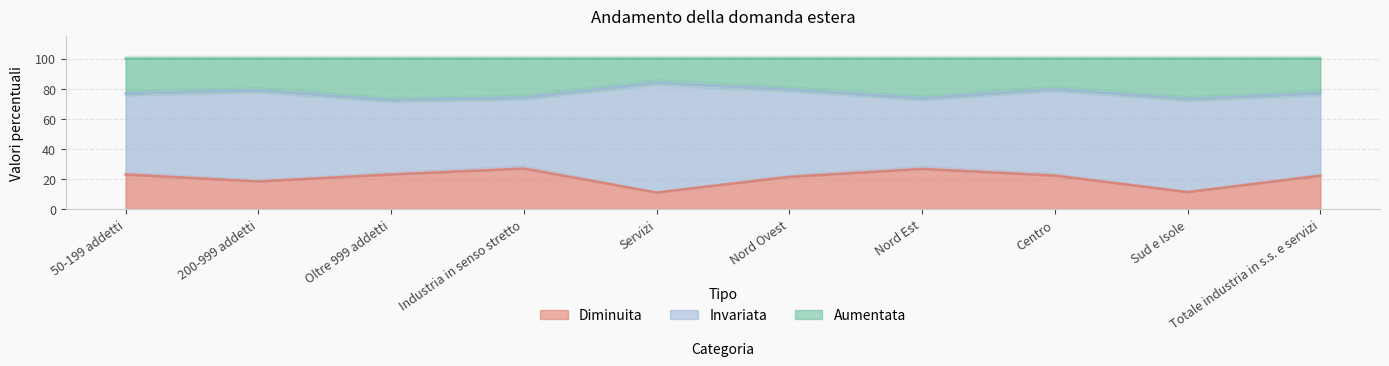

Is it true that Diminuita equals 34.5 at Oltre 999 addetti?

False